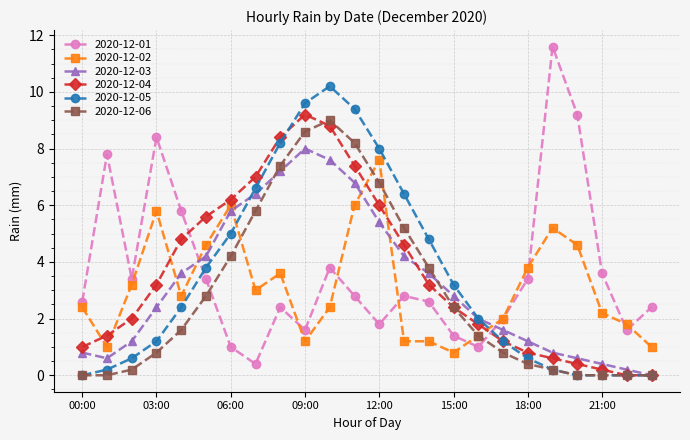

Reading left to right, extract all data points from this chart.

2020-12-01: 2.6	7.8	3.4	8.4	5.8	3.4	1.0	0.4	2.4	1.6	3.8	2.8	1.8	2.8	2.6	1.4	1.0	2.0	3.4	11.6	9.2	3.6	1.6	2.4
2020-12-02: 2.4	1.0	3.2	5.8	2.8	4.6	6.0	3.0	3.6	1.2	2.4	6.0	7.6	1.2	1.2	0.8	1.4	2.0	3.8	5.2	4.6	2.2	1.8	1.0
2020-12-03: 0.8	0.6	1.2	2.4	3.6	4.2	5.8	6.4	7.2	8.0	7.6	6.8	5.4	4.2	3.6	2.8	2.0	1.6	1.2	0.8	0.6	0.4	0.2	0.0
2020-12-04: 1.0	1.4	2.0	3.2	4.8	5.6	6.2	7.0	8.4	9.2	8.8	7.4	6.0	4.6	3.2	2.4	1.8	1.2	0.8	0.6	0.4	0.2	0.0	0.0
2020-12-05: 0.0	0.2	0.6	1.2	2.4	3.8	5.0	6.6	8.2	9.6	10.2	9.4	8.0	6.4	4.8	3.2	2.0	1.2	0.6	0.2	0.0	0.0	0.0	0.0
2020-12-06: 0.0	0.0	0.2	0.8	1.6	2.8	4.2	5.8	7.4	8.6	9.0	8.2	6.8	5.2	3.8	2.4	1.4	0.8	0.4	0.2	0.0	0.0	0.0	0.0